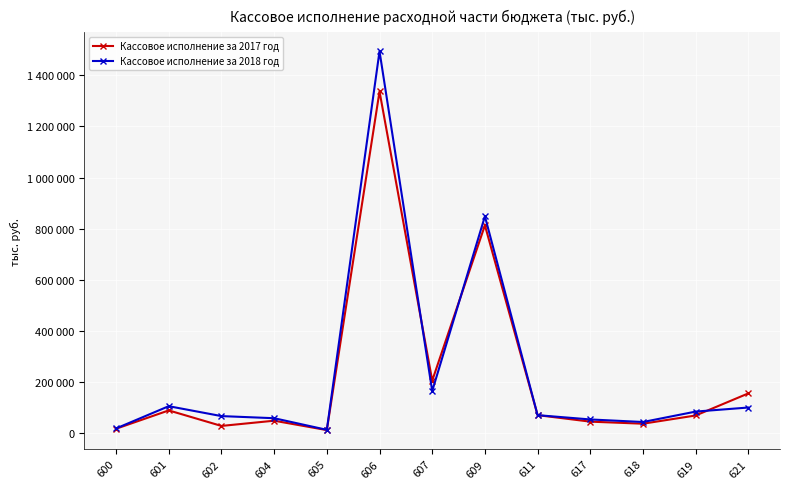

How many times do Кассовое исполнение за 2018 год and Кассовое исполнение за 2017 год cross each other?

5